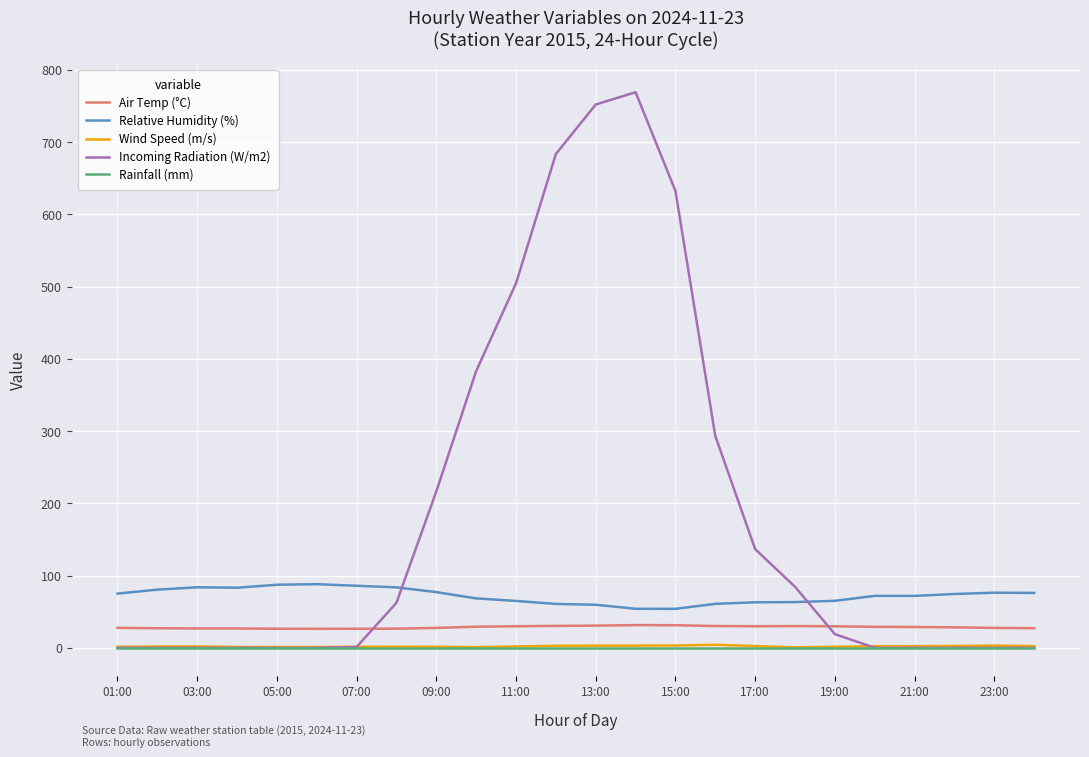

Which series has the largest total across all categories?

Incoming Radiation (W/m2)